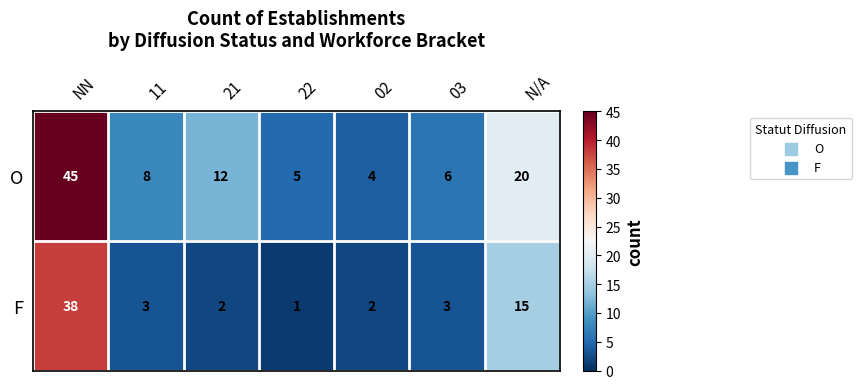

What is the average value of the O series?

14